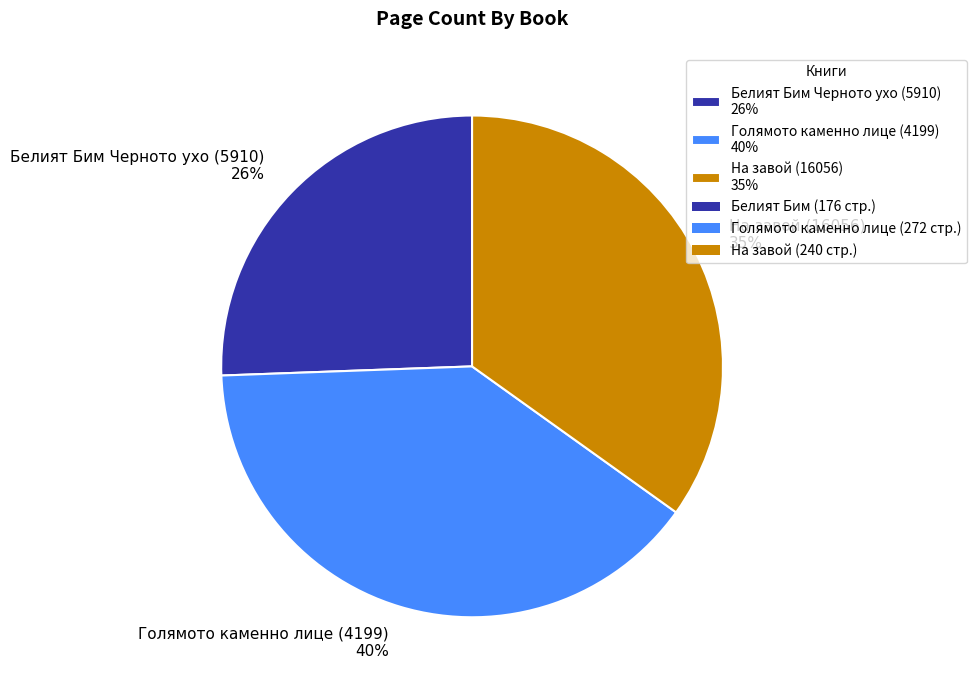

Approximately how many times larger is the value at Белият Бим Черното ухо (5910) compared to На завой (16056)?

0.7